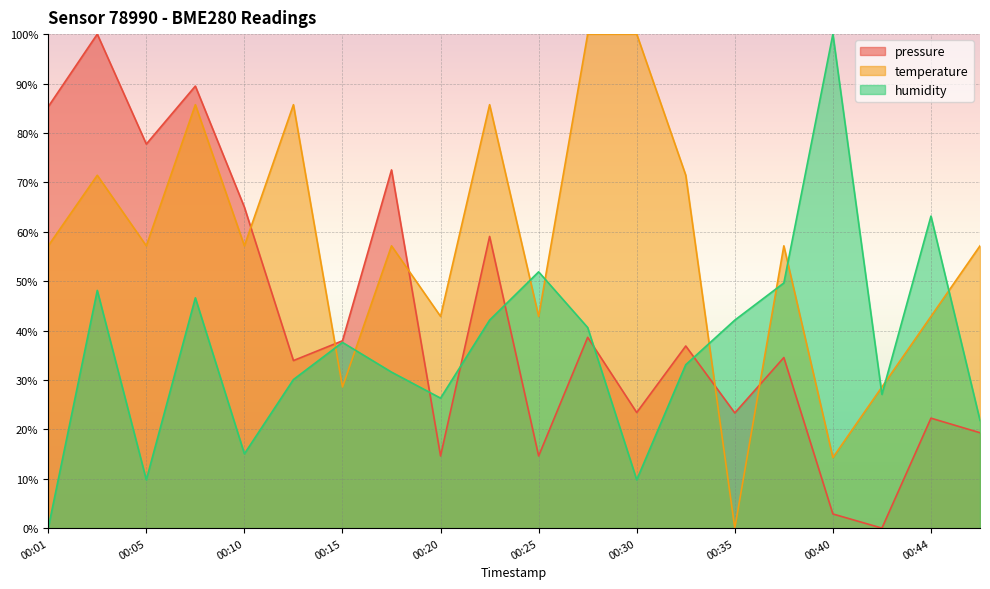

Reading right to left, transcribe all the data shown in this chart.

pressure: 00:47=19.3	00:44=22.3	00:42=0.0	00:40=2.9	00:37=34.5	00:35=23.3	00:32=36.9	00:30=23.4	00:27=38.6	00:25=14.6	00:22=59.0	00:20=14.6	00:18=72.5	00:15=37.9	00:13=33.9	00:10=65.0	00:08=89.5	00:05=77.7	00:03=100.0	00:01=85.3
temperature: 00:47=57.1	00:44=42.9	00:42=28.6	00:40=14.3	00:37=57.1	00:35=0.0	00:32=71.4	00:30=100.0	00:27=100.0	00:25=42.9	00:22=85.7	00:20=42.9	00:18=57.1	00:15=28.6	00:13=85.7	00:10=57.1	00:08=85.7	00:05=57.1	00:03=71.4	00:01=57.1
humidity: 00:47=21.8	00:44=63.2	00:42=27.1	00:40=100.0	00:37=49.6	00:35=42.1	00:32=33.1	00:30=9.8	00:27=40.6	00:25=51.9	00:22=42.1	00:20=26.3	00:18=31.6	00:15=37.6	00:13=30.1	00:10=15.0	00:08=46.6	00:05=9.8	00:03=48.1	00:01=0.0